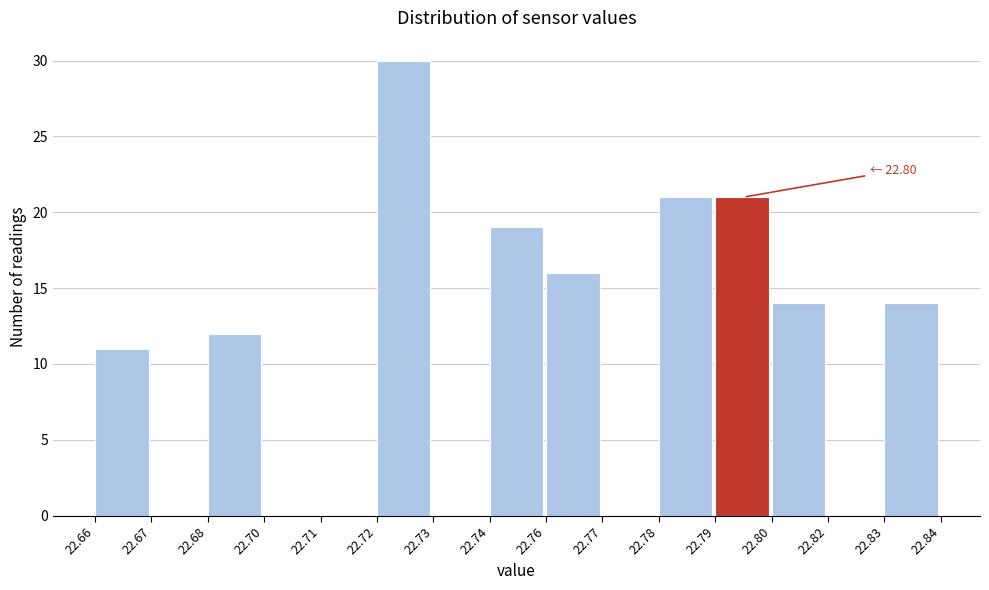

Reading right to left, transcribe all the data shown in this chart.

22.83=14	22.82=0	22.80=14	22.79=21	22.78=21	22.77=0	22.76=16	22.74=19	22.73=0	22.72=30	22.71=0	22.70=0	22.68=12	22.67=0	22.66=11